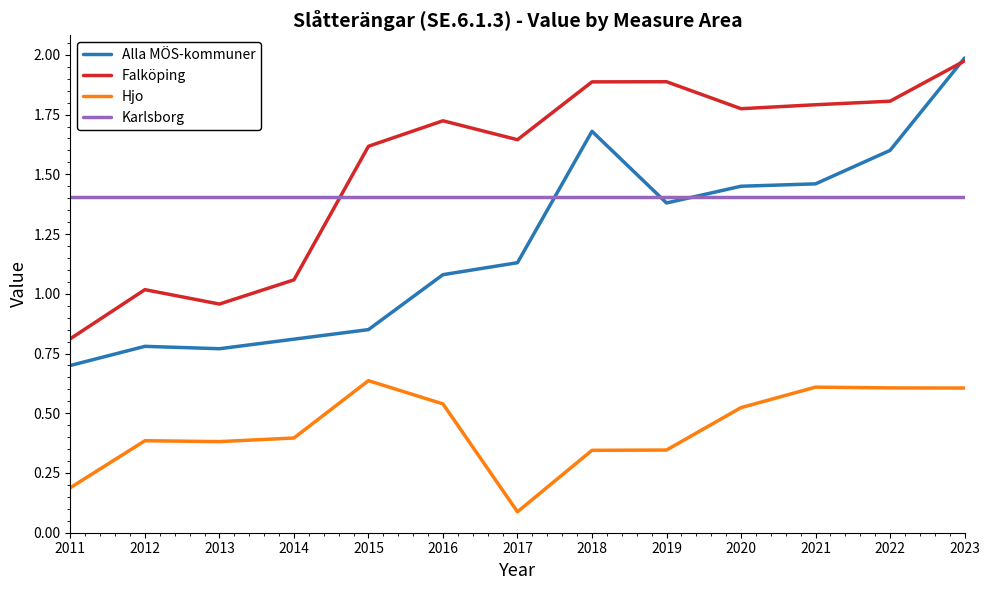

At 2022, list the series in order from smallest to largest.

Hjo, Karlsborg, Alla MÖS-kommuner, Falköping